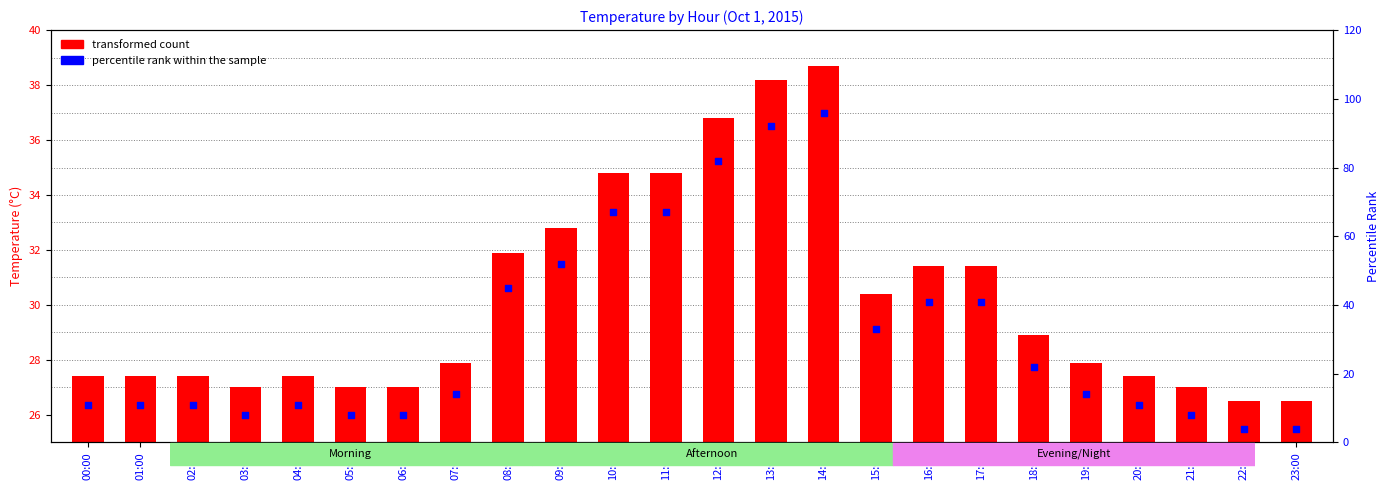

At which category is the sum across all series the highest?

14:00